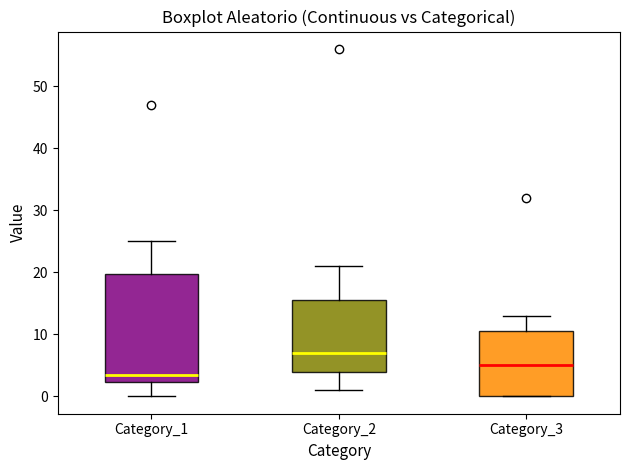

Reading left to right, read every box against the y-axis: the position of its median line, the range the box covers, and the ends of its whiskers. The values are not printed on the chart, so give them approximately, as read against the axis.

Category_1: median 4, box 2 to 20, whiskers 0 to 25
Category_2: median 7, box 4 to 16, whiskers 1 to 21
Category_3: median 5, box 0 to 11, whiskers 0 to 13